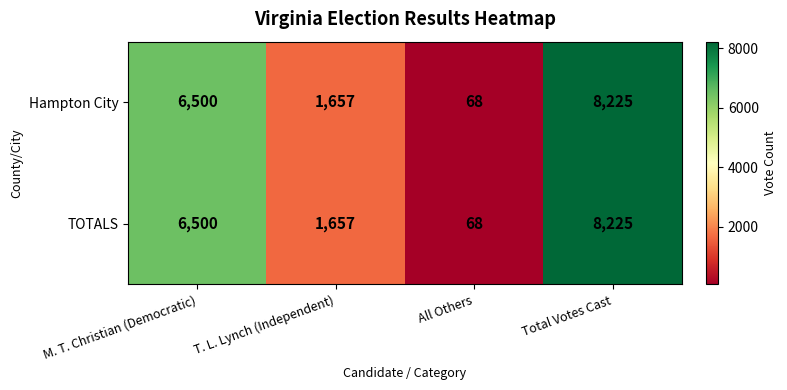

How many series are shown in this chart?

2